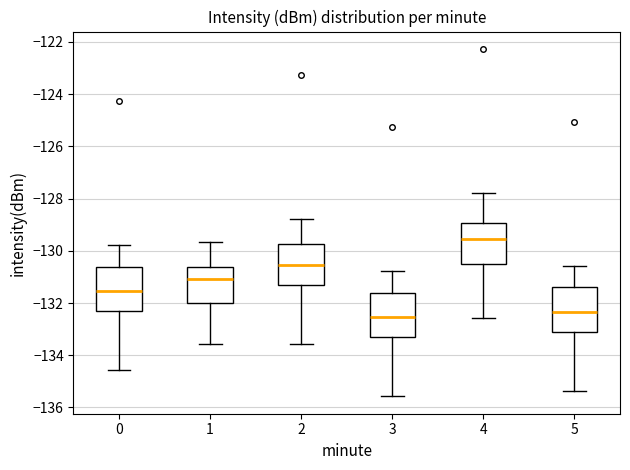

Which box has the highest median line?

4